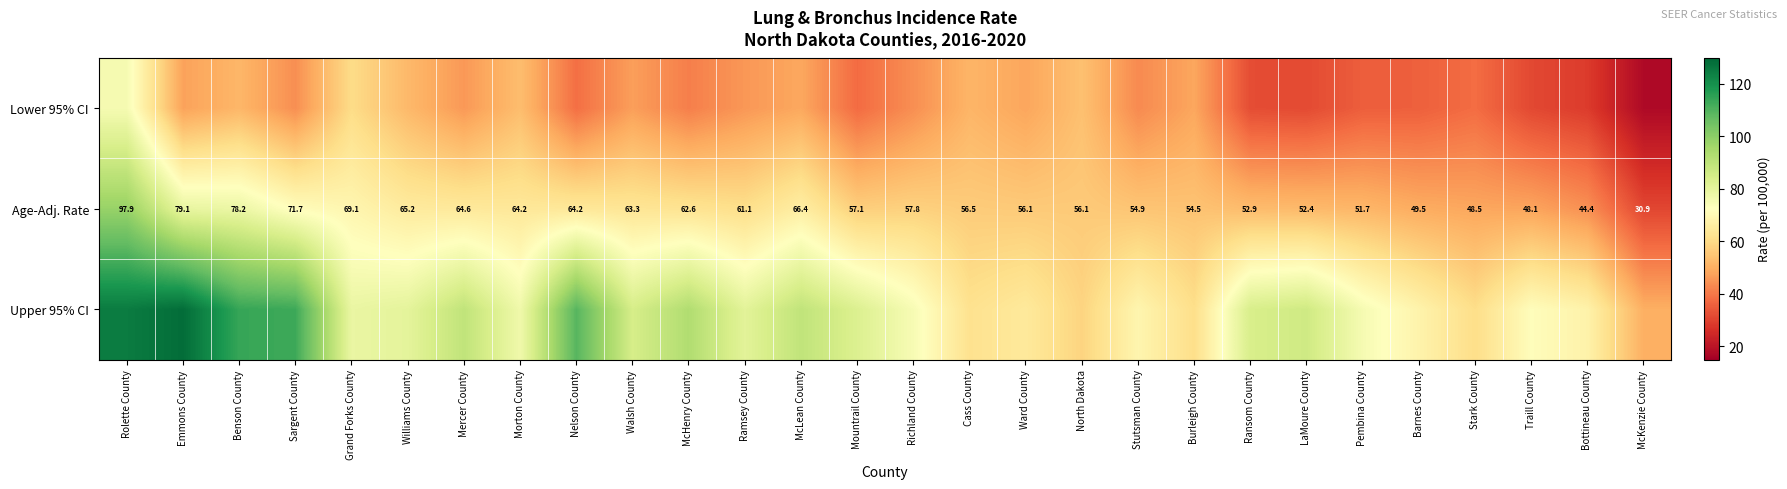

What is the difference between the highest and lowest values at LaMoure County?

54.5